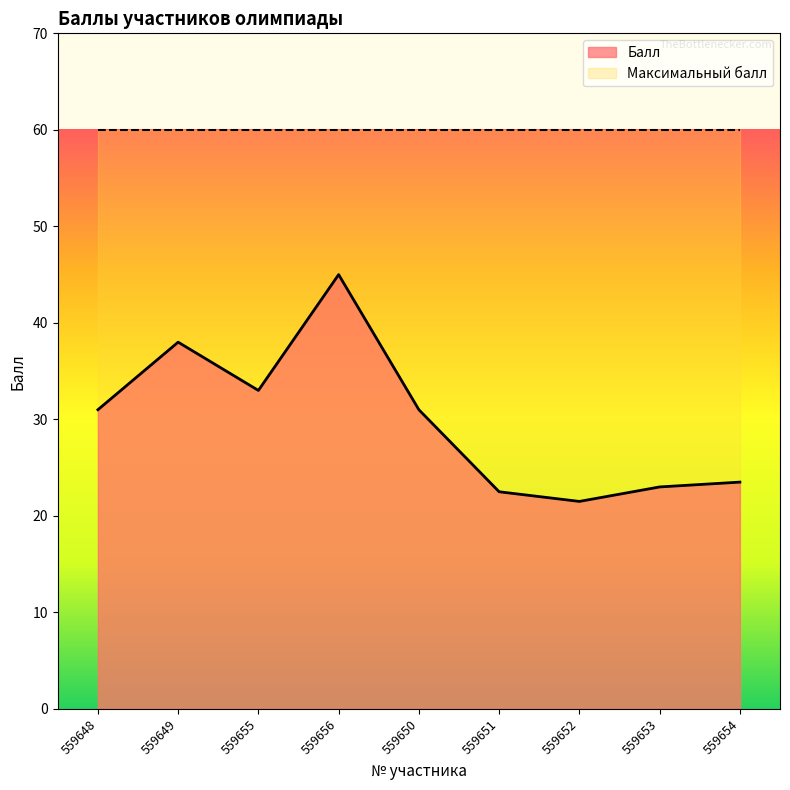

True or false: the data shows 40.3 at 559653.

False